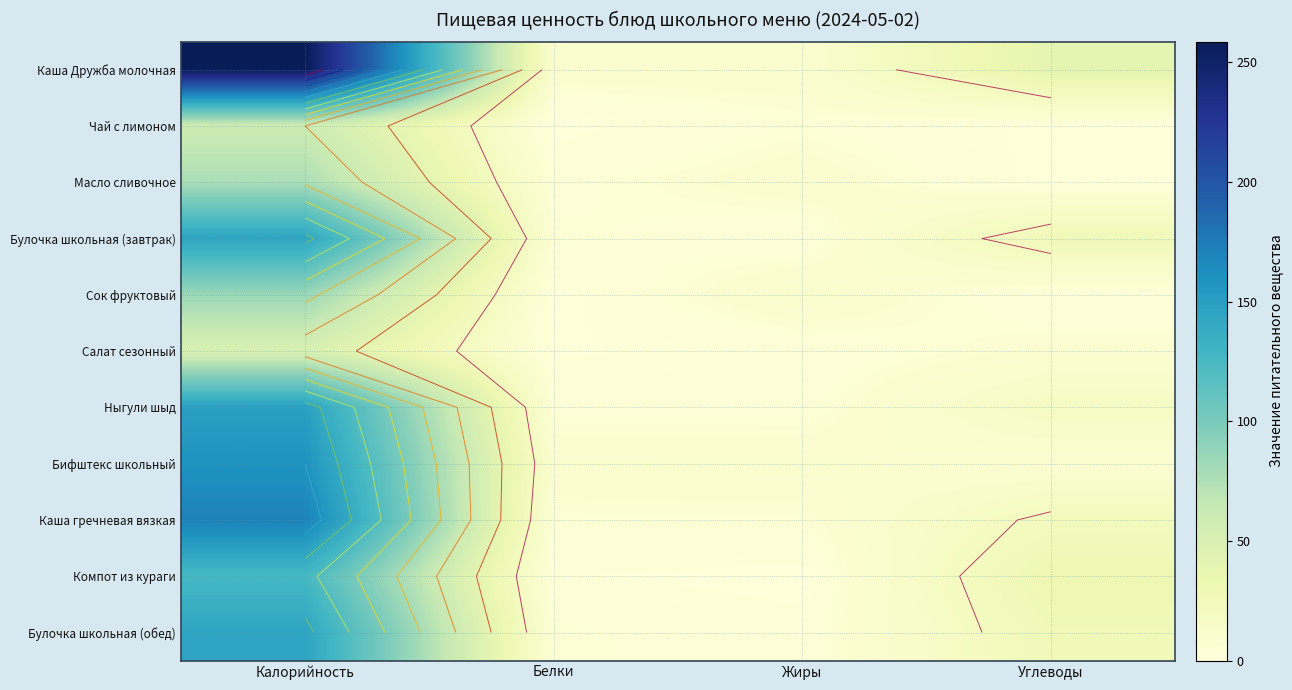

Is it true that Ныгули шыд equals 258.1 at Калорийность?

False